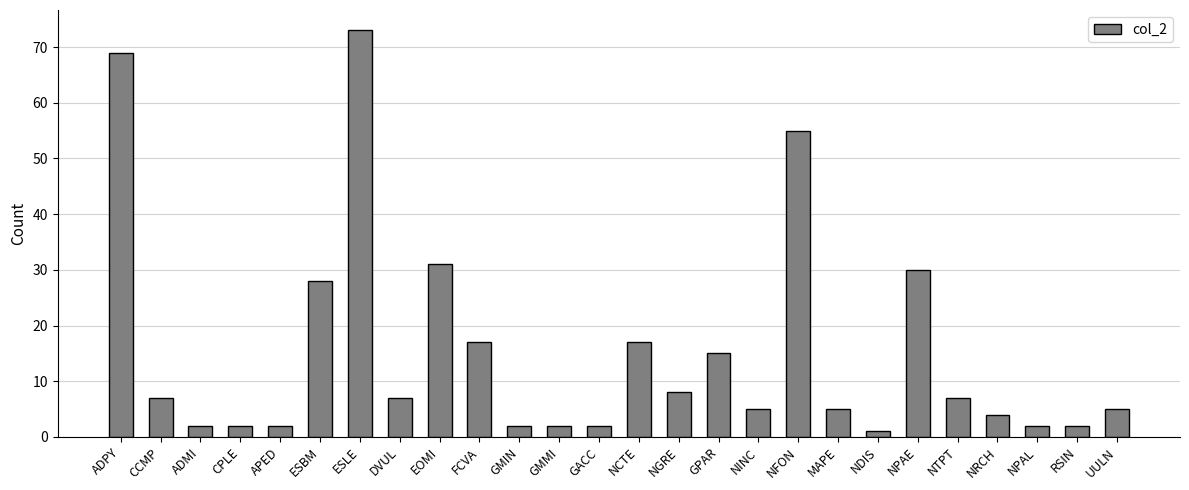

How many bars are there in total?

26